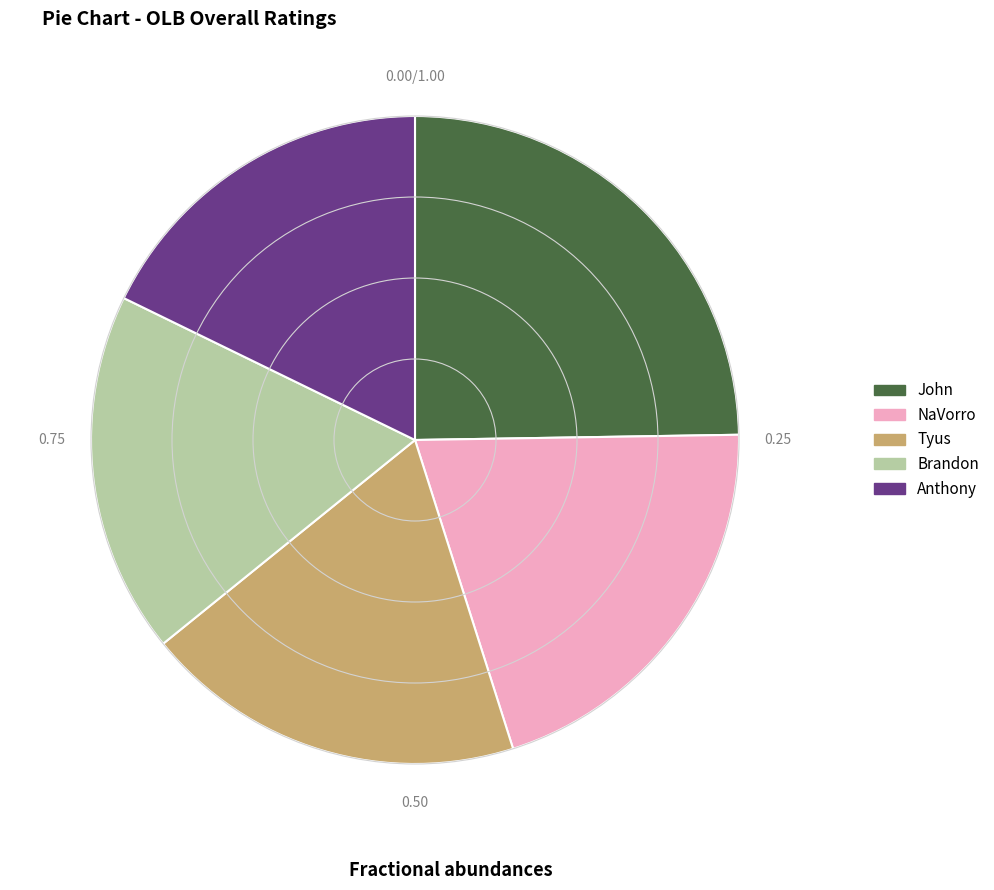

Approximately how many times larger is the value at John compared to Tyus?

1.3